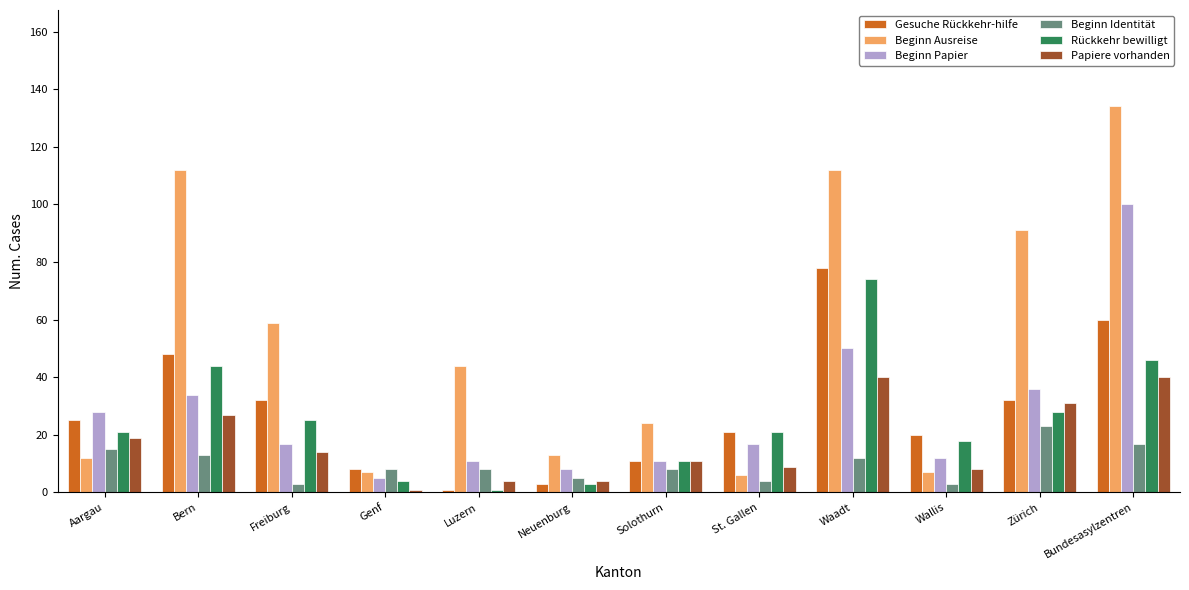

What is the value of the Gesuche Rückkehr-hilfe bar at the 8th from the left?

21